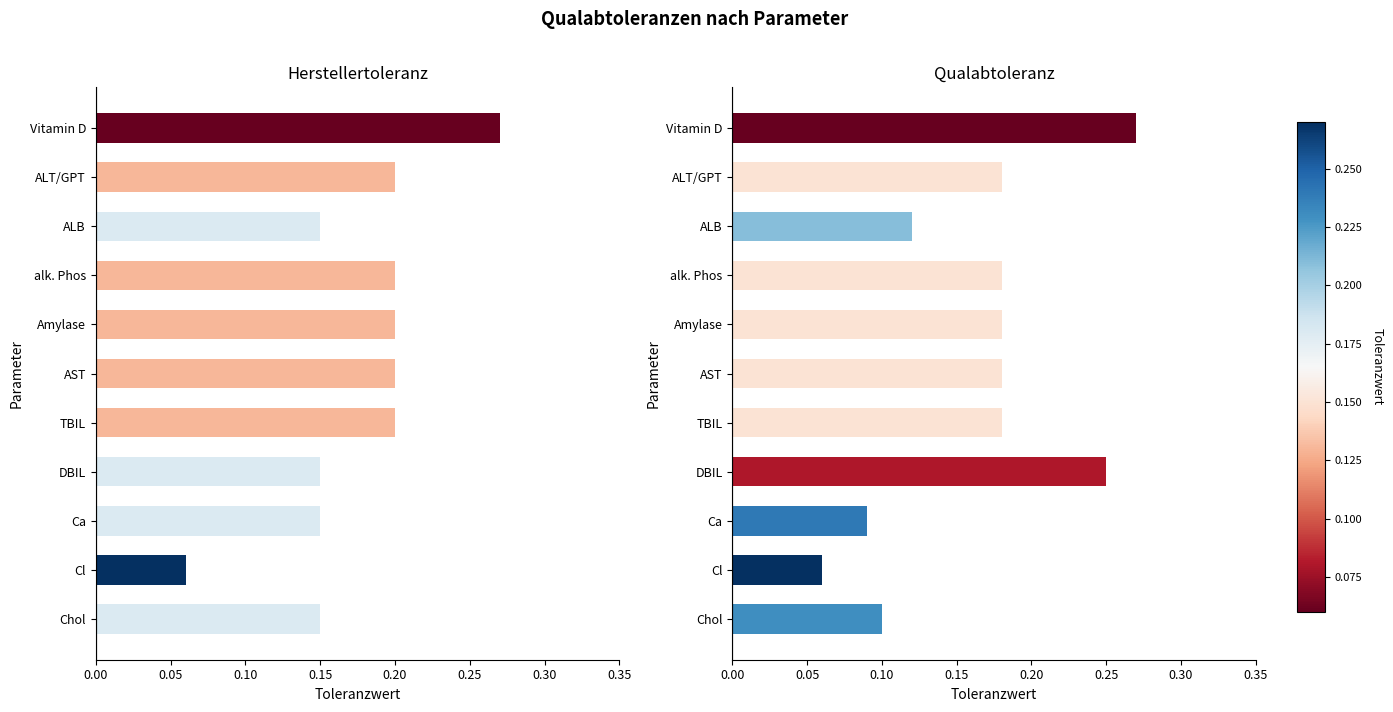

How many bars are there in each group?

2